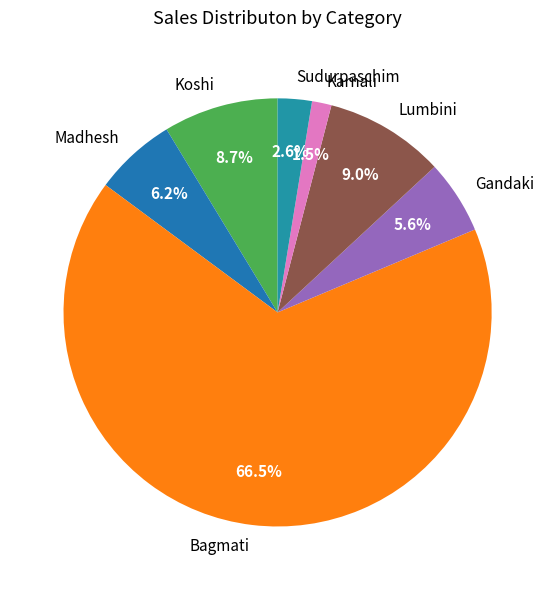

What percentage do Koshi and Sudurpaschim together represent?

11.3%